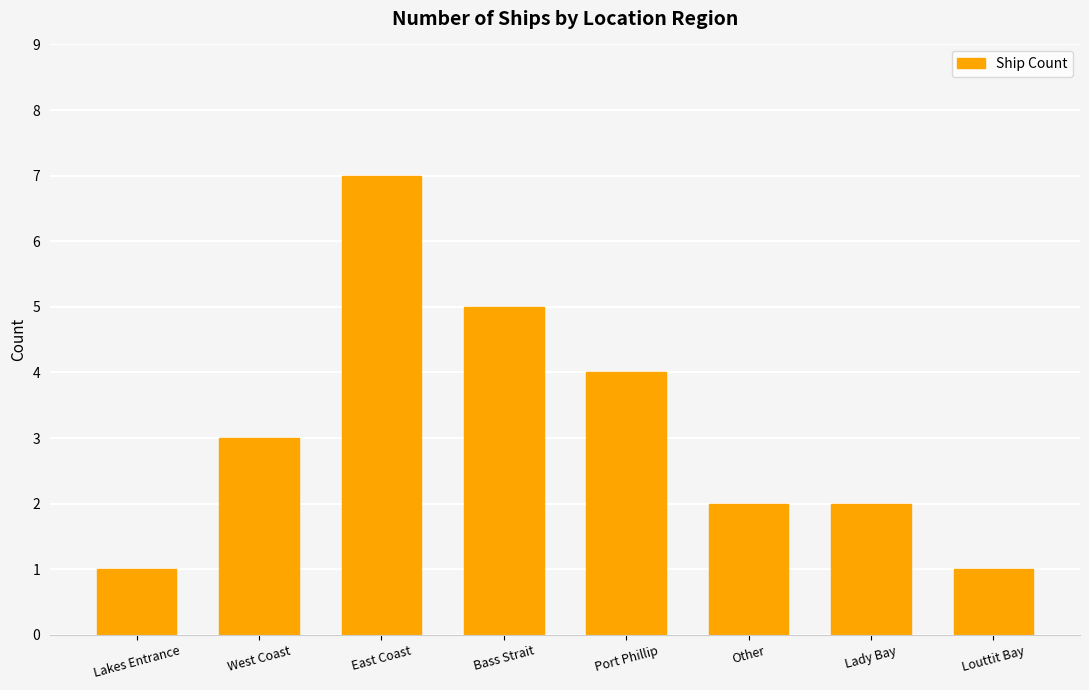

Reading left to right, transcribe all the data shown in this chart.

Lakes Entrance=1	West Coast=3	East Coast=7	Bass Strait=5	Port Phillip=4	Other=2	Lady Bay=2	Louttit Bay=1